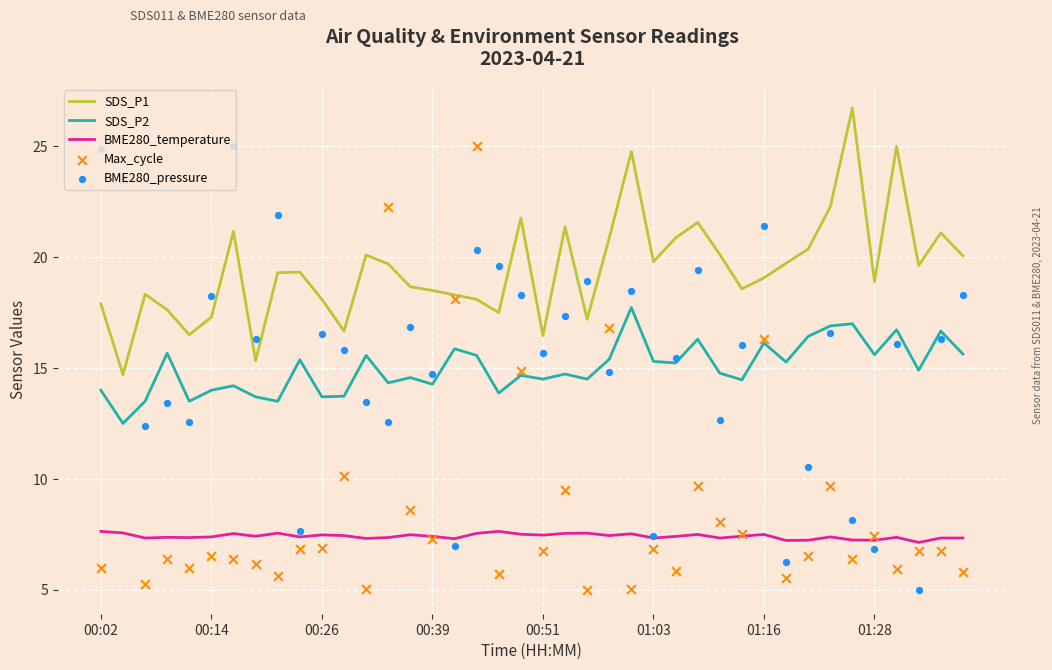

Which series has the largest total across all categories?

SDS_P1